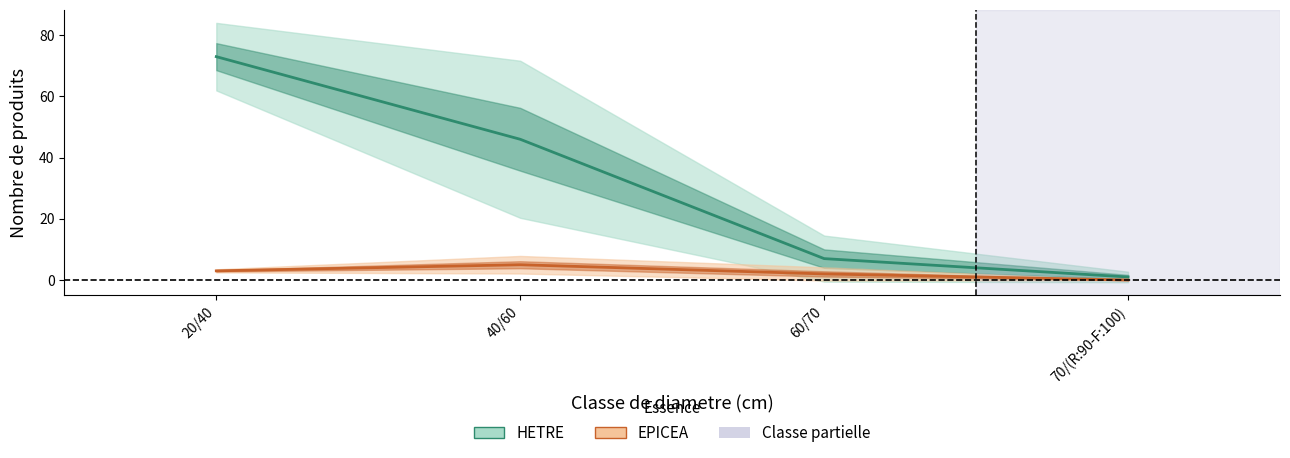

List the labels in order of value, smallest first.

70/(R:90-F:100), 60/70, 40/60, 20/40